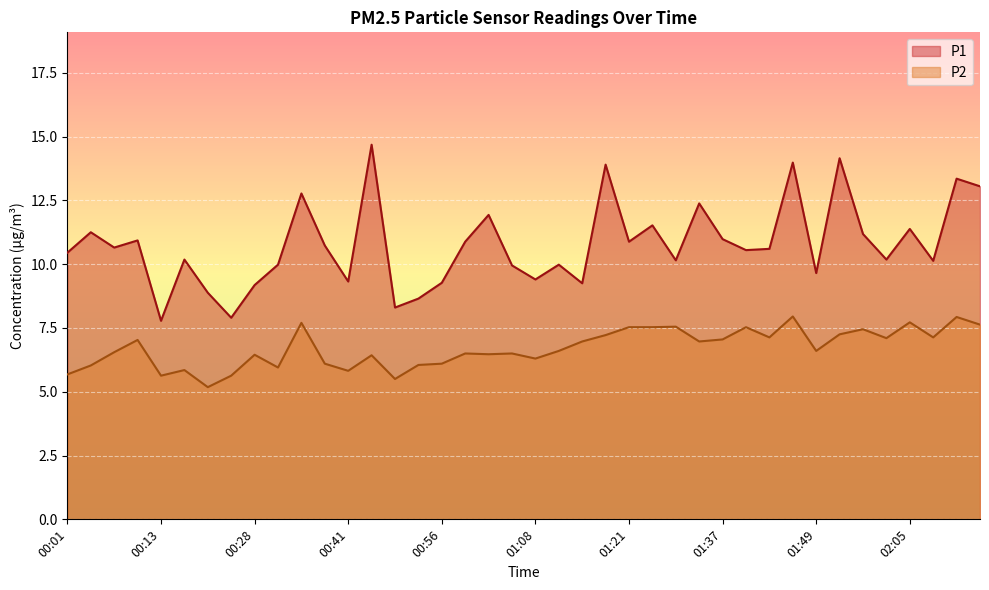

Rank the categories by P2 value from highest to lowest.

01:46, 02:11, 02:05, 00:34, 02:14, 01:31, 01:21, 01:24, 01:40, 01:55, 01:52, 01:18, 01:43, 02:08, 02:02, 01:37, 00:10, 01:14, 01:34, 01:11, 01:49, 00:07, 00:59, 01:05, 01:02, 00:28, 00:44, 01:08, 00:37, 00:56, 00:53, 00:04, 00:31, 00:16, 00:41, 00:01, 00:13, 00:25, 00:50, 00:22